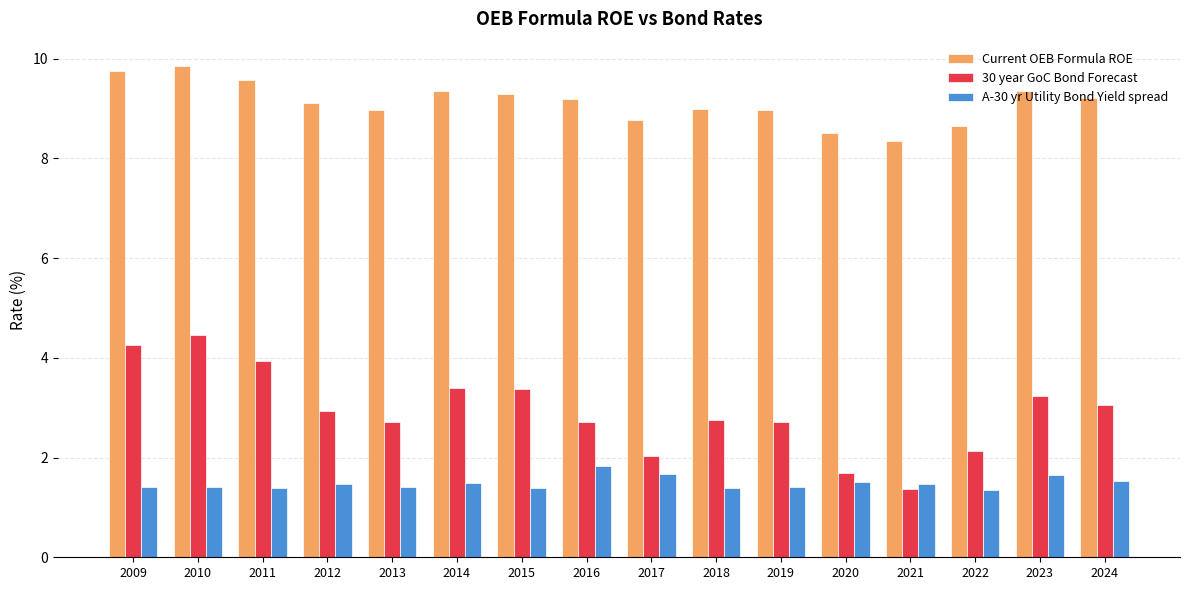

Between 2009 and 2024, which series saw the biggest shift?

30 year GoC Bond Forecast